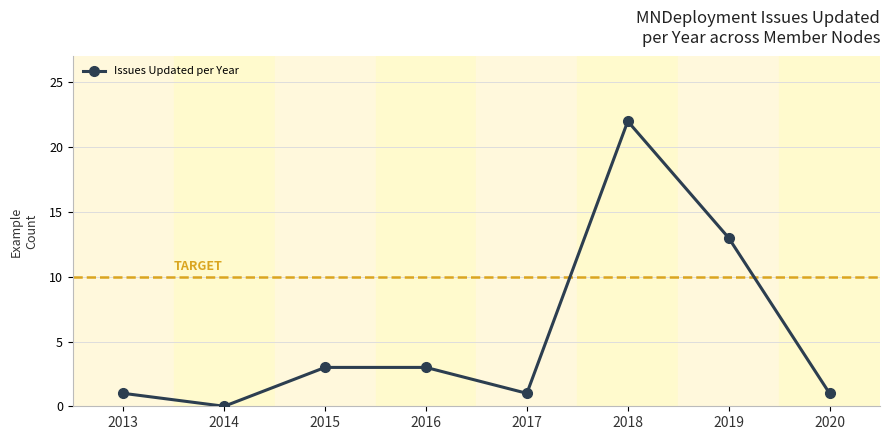

True or false: the data shows 3 at 2015.

True